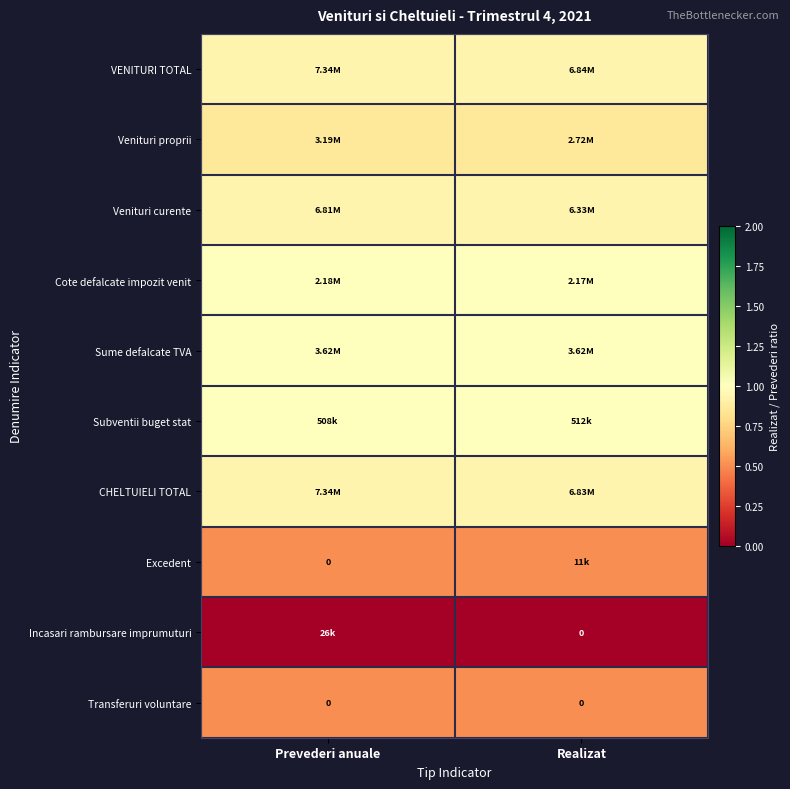

How many data points does each series have?

2